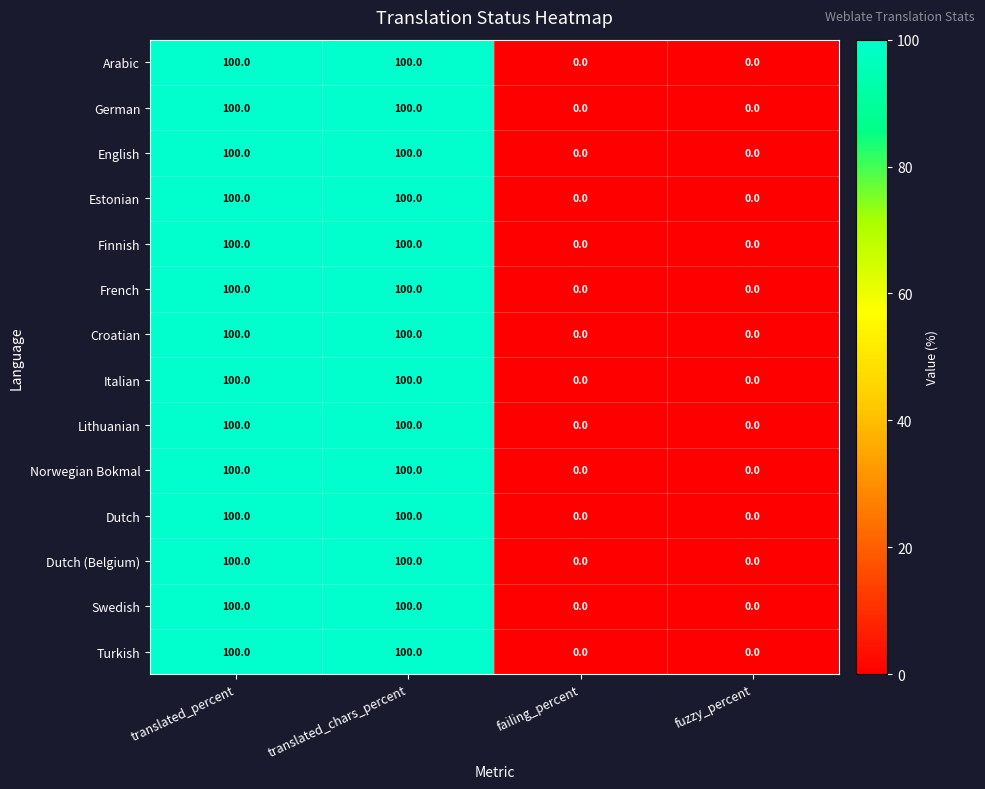

What is the difference between the maximum and minimum values in the Lithuanian series?

100